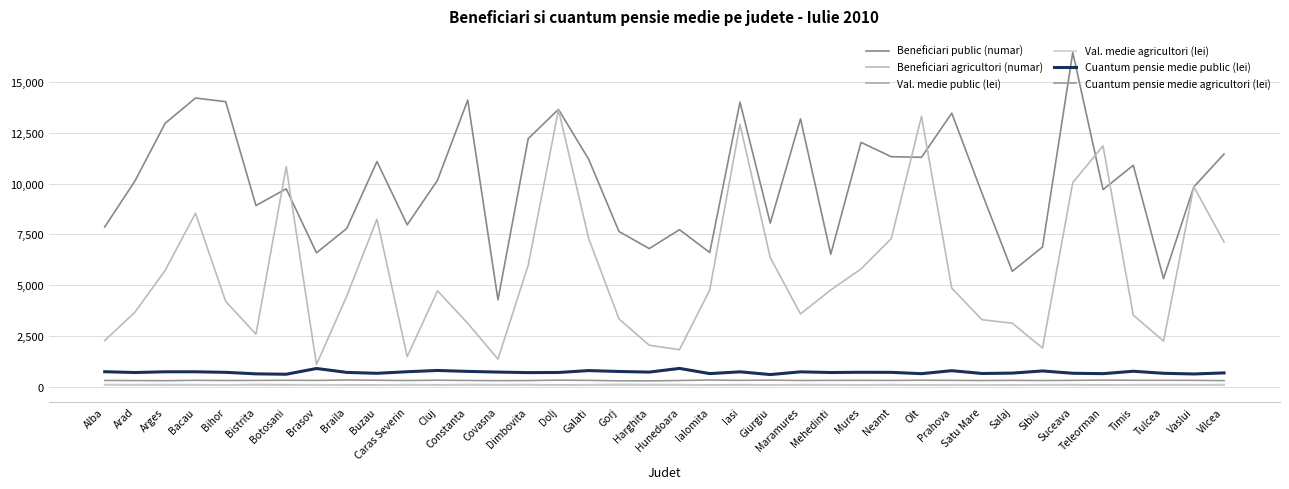

How many lines are shown in the chart?

6